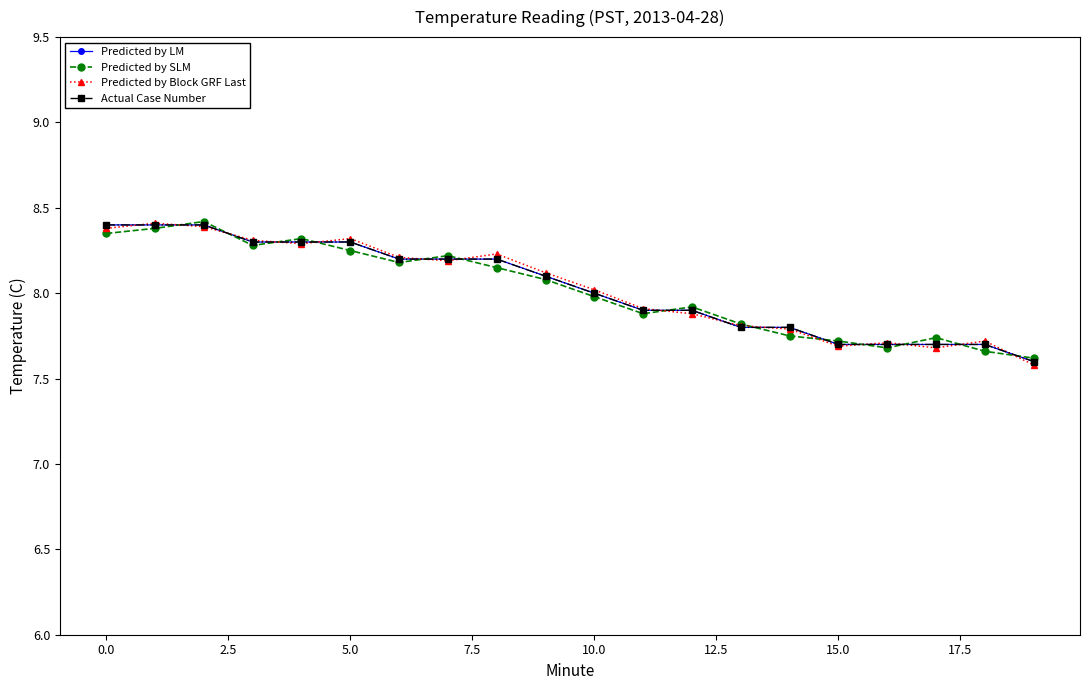

At which label is Predicted by Block GRF Last closest to 7?

19